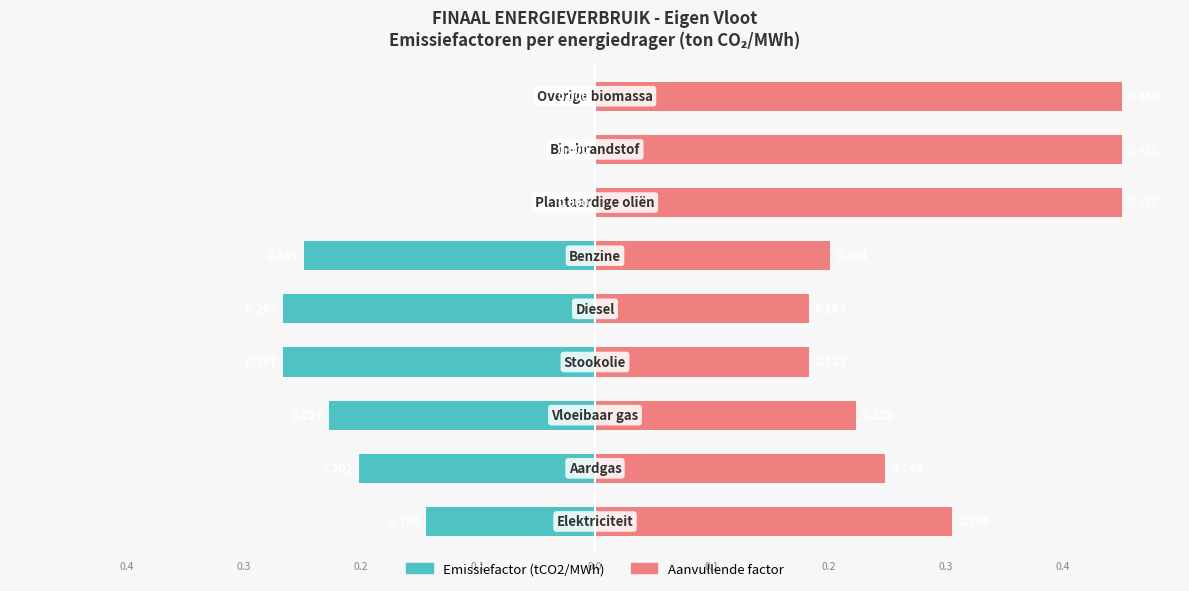

What is the value of the Aanvullende factor bar at the 5th from the left?

0.2